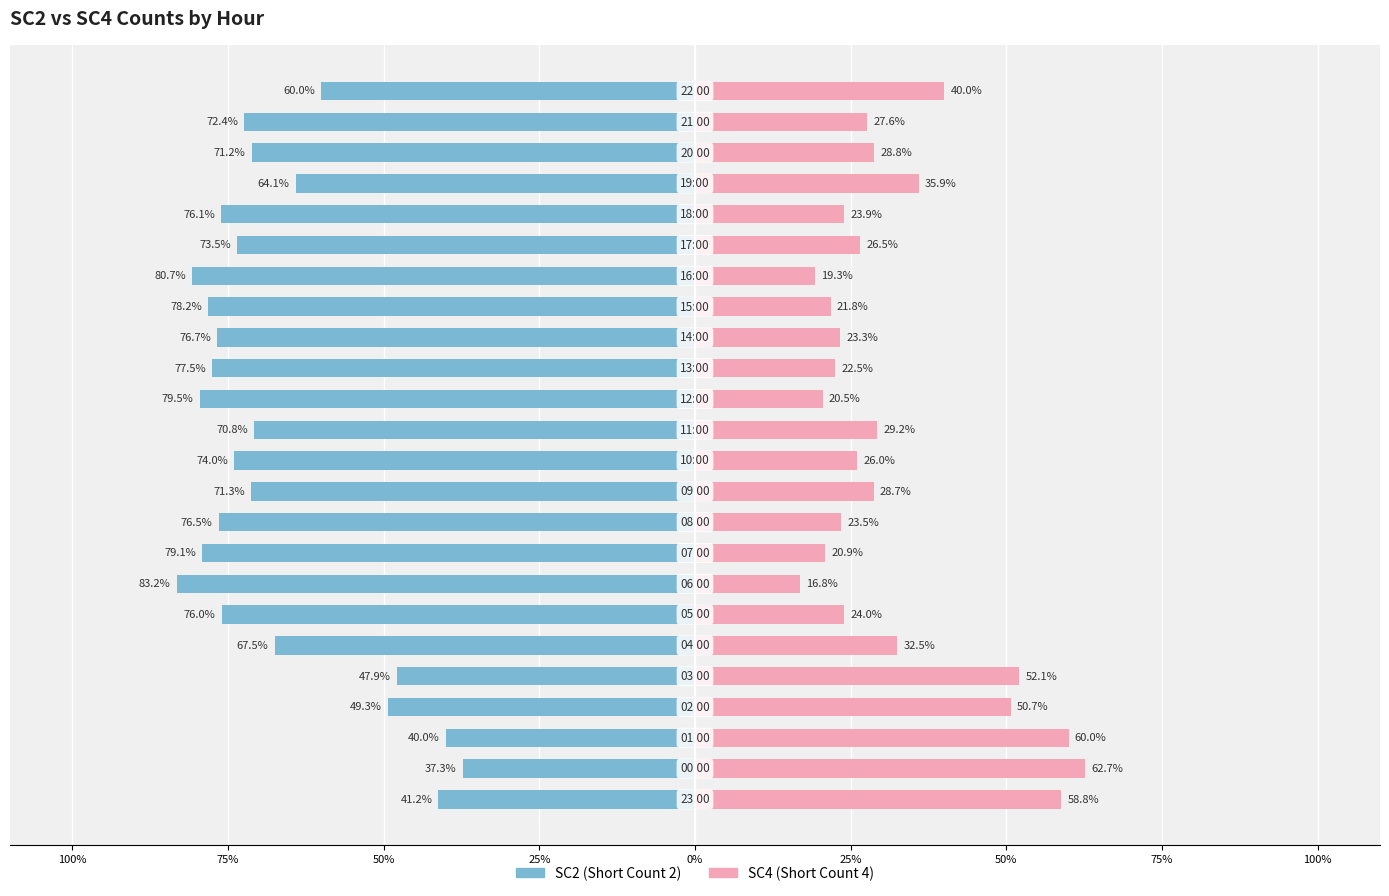

What is the value of the SC4 bar at the 14th from the left?

20.5